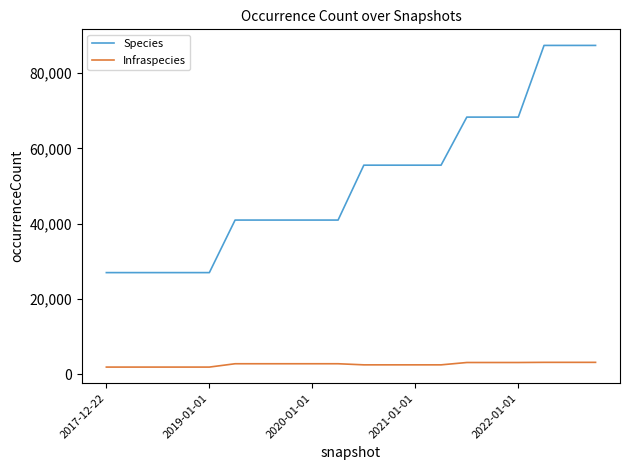

What is the smallest value displayed?

1963